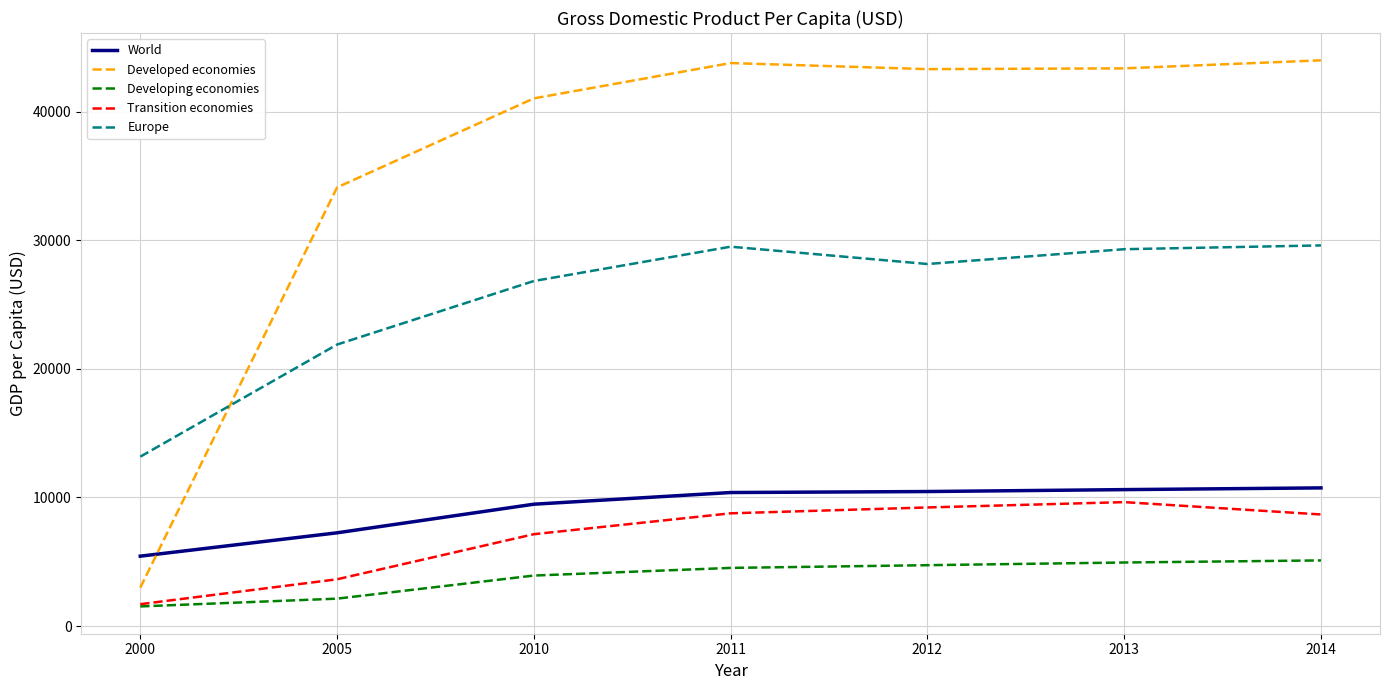

Which series has the largest range (max minus min)?

Developed economies